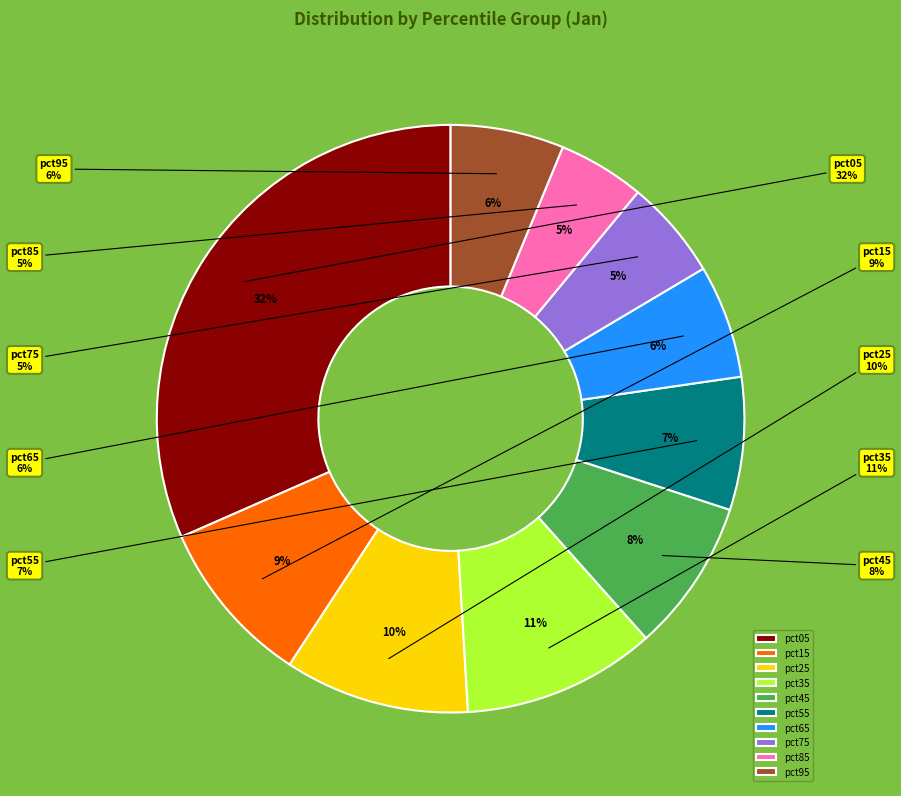

Rank the categories by value from highest to lowest.

pct05, pct35, pct25, pct15, pct45, pct55, pct65, pct95, pct75, pct85